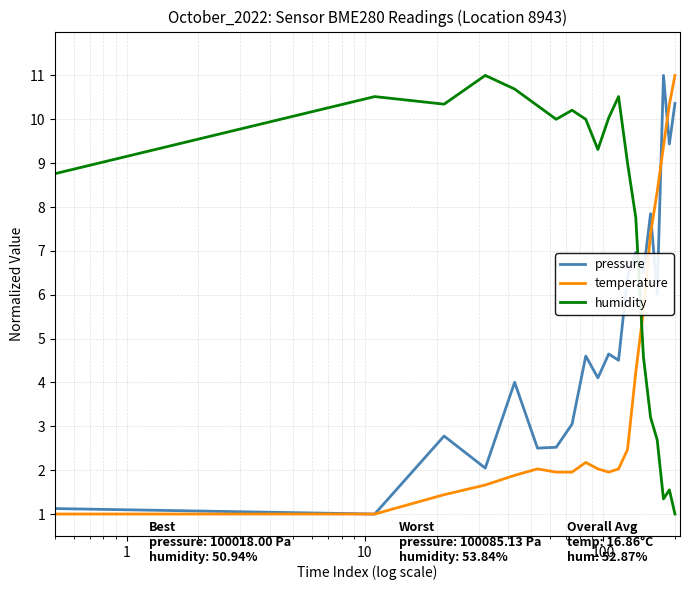

What is the maximum value for pressure?

11.0